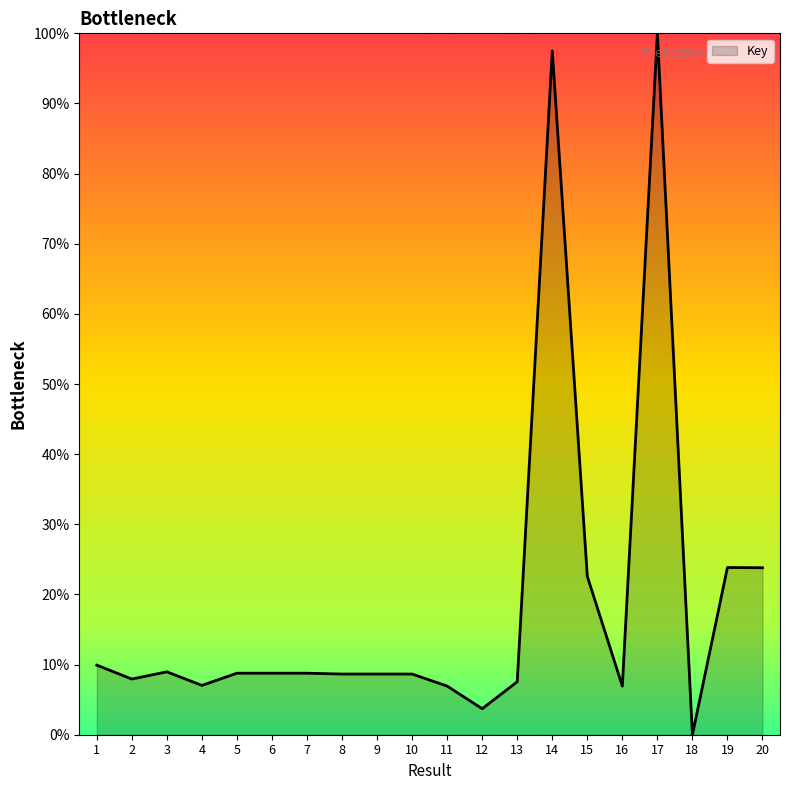

What is the change in value from 7 to 9?

-0.1